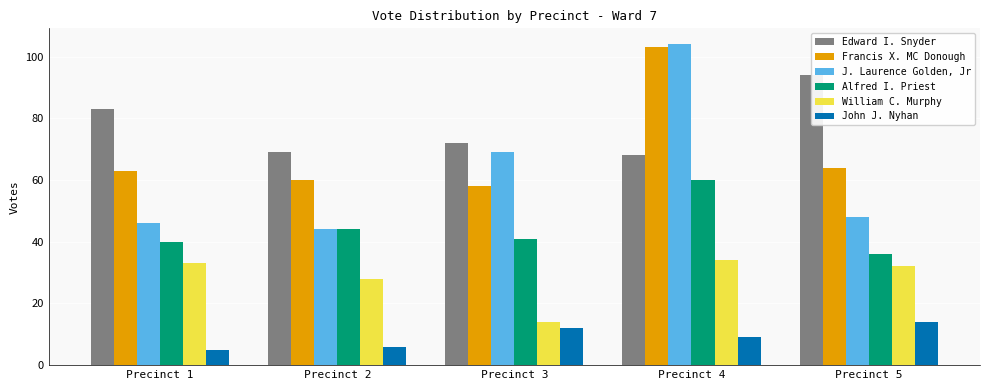

The John J. Nyhan series shows 6 at Precinct 2. True or false?

True